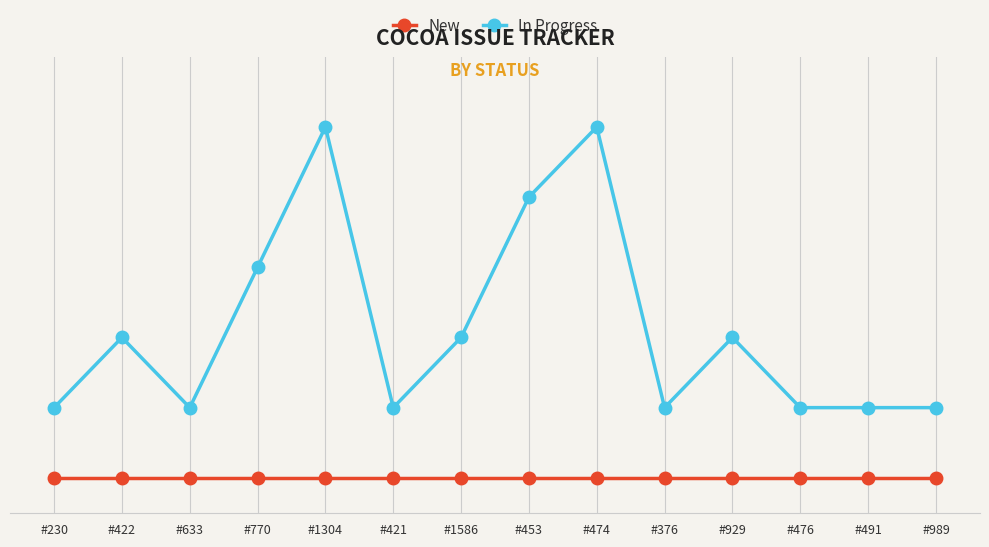

Is this an area chart (filled region under the line)?

No